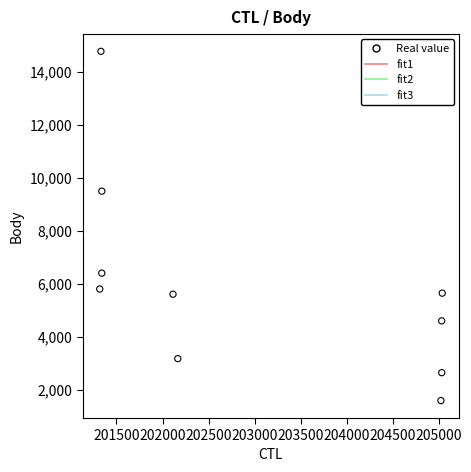

What Y value in the scatter plot is closest to 8179?

9494